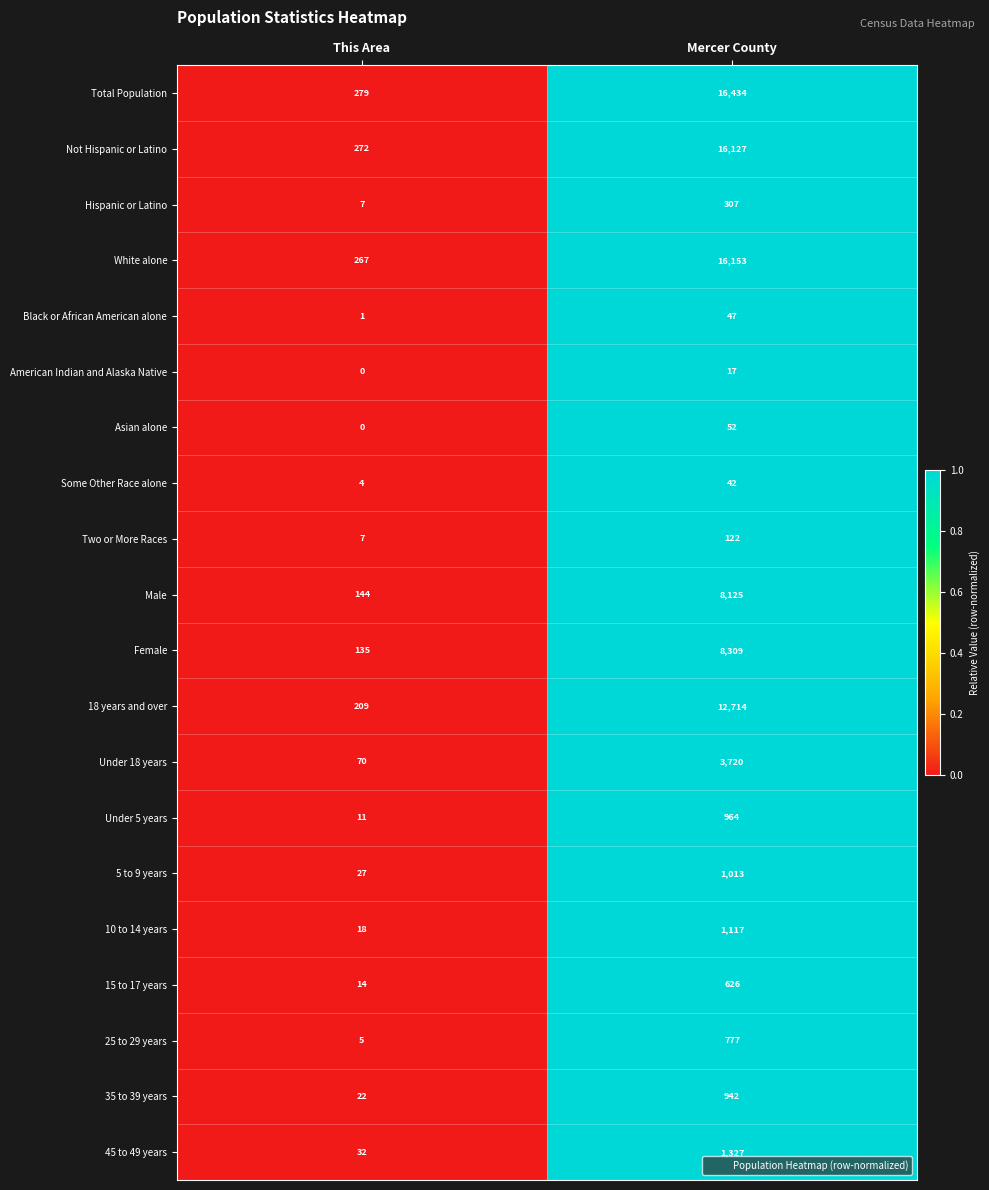

The value of Black or African American alone at Mercer County is 47. True or false?

True